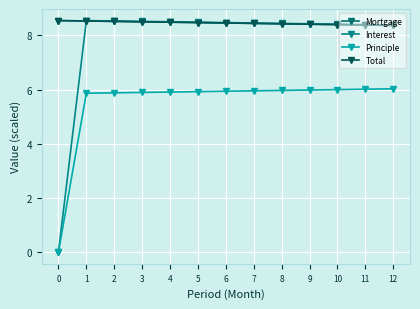

Does the chart have visible grid lines?

Yes